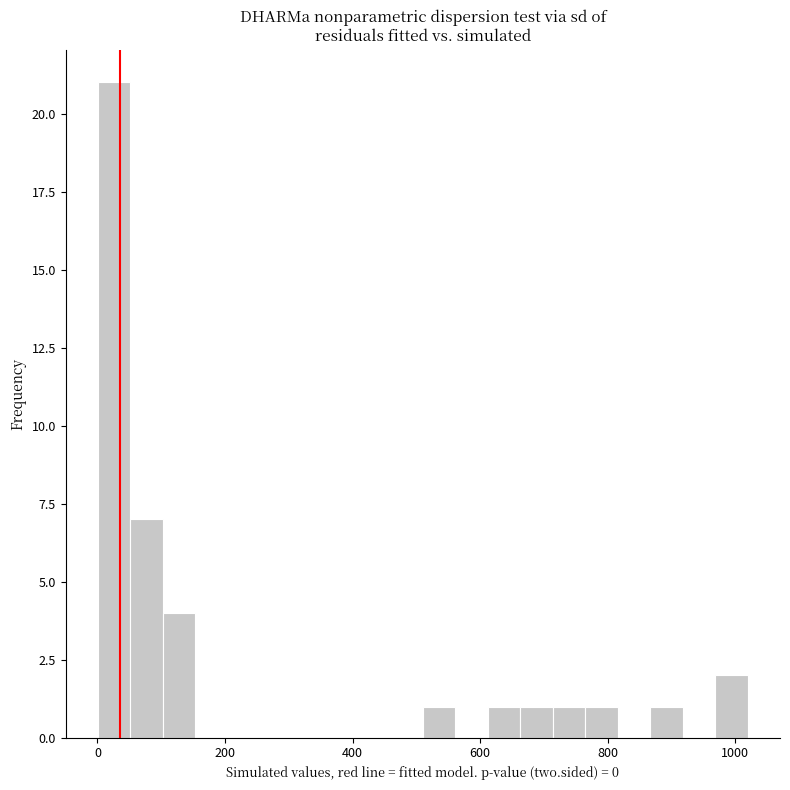

Around what value on the x-axis is the tallest bar? Give the approximate position of its centre, as read against the axis.

20